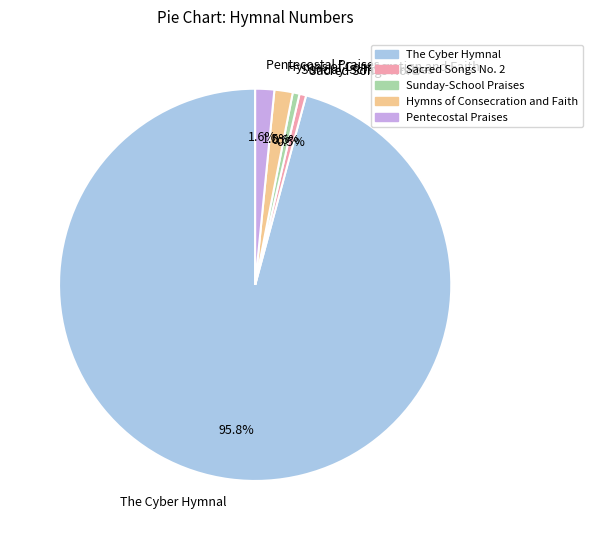

The Sacred Songs No. 2 slice represents 11% of the pie. True or false?

False